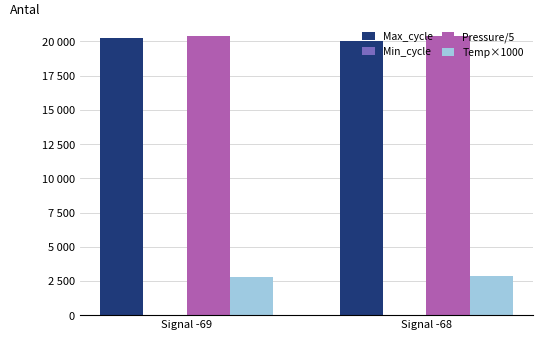

Does the chart contain stacked bars?

No